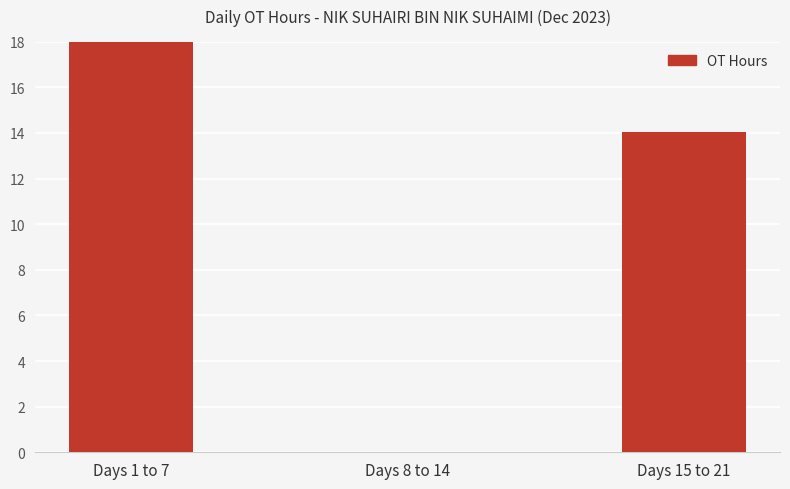

How many series are shown in this chart?

1